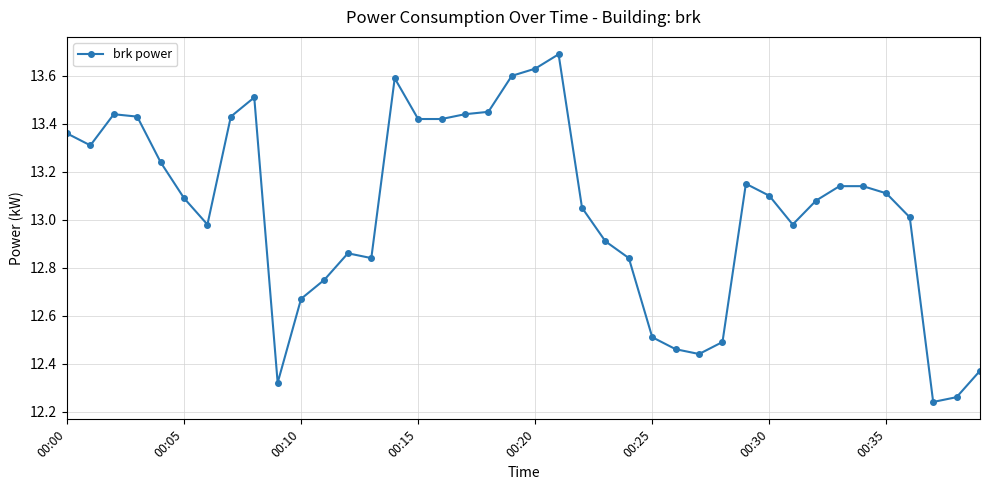

What is the maximum value shown in the chart?

13.7